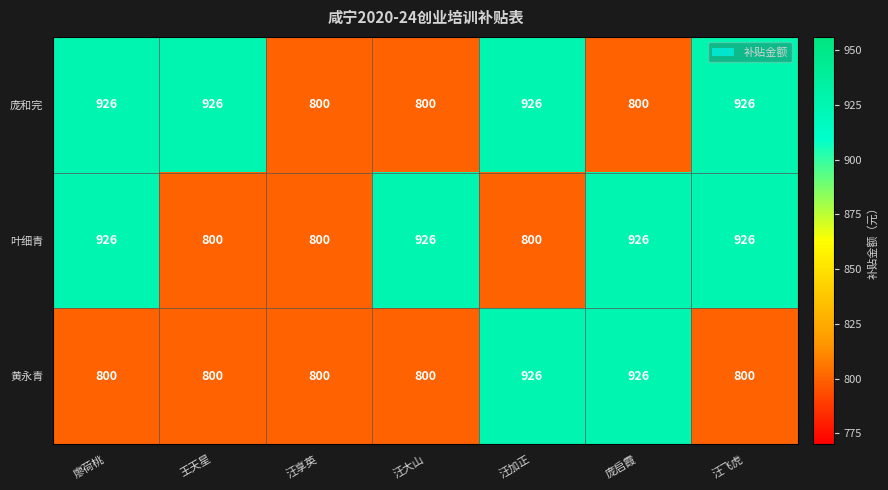

Count the number of categories in the chart.

7